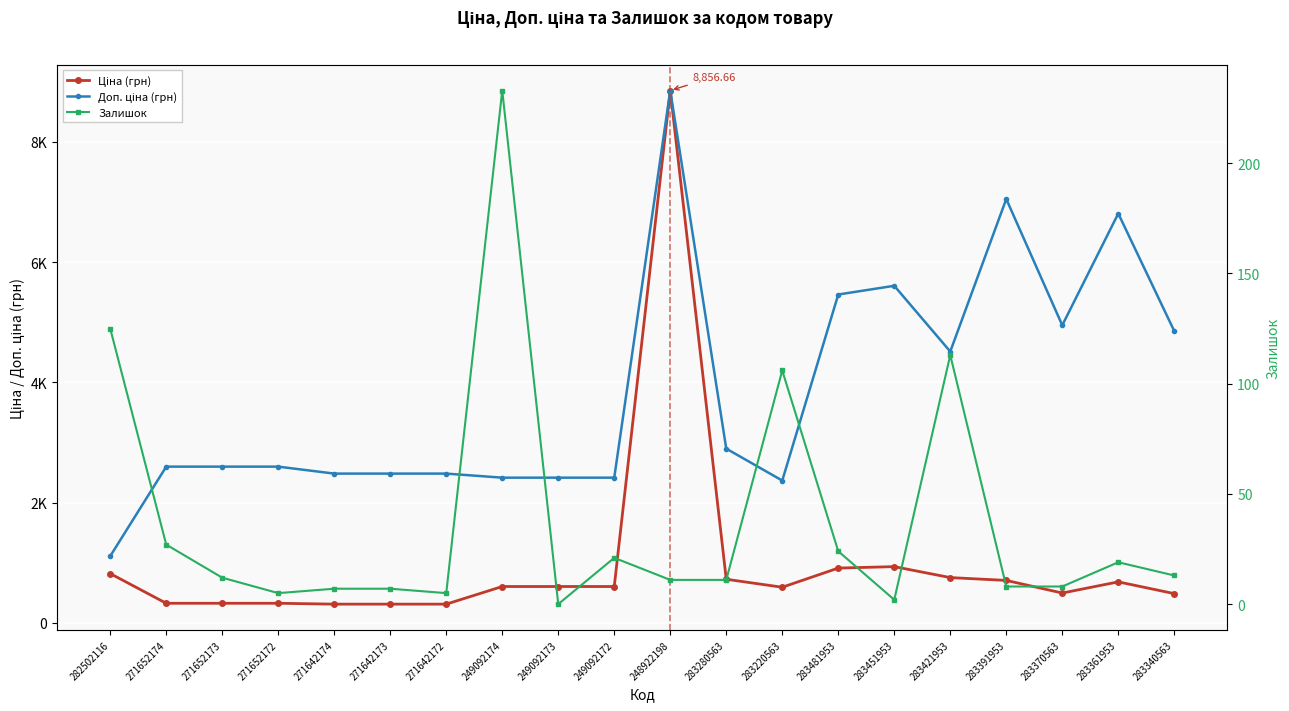

What is the label of the 18th point from the left?

283370563